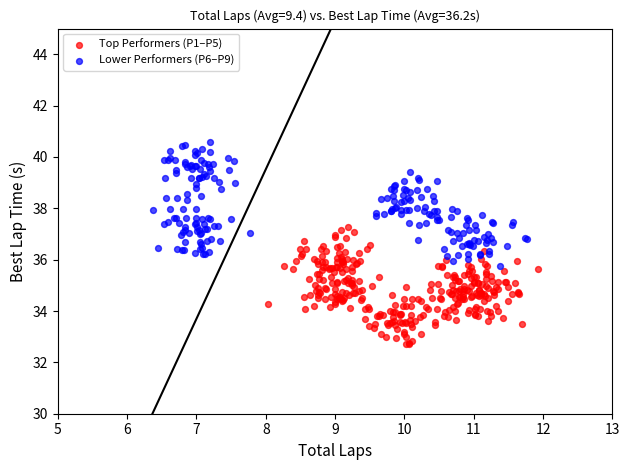

Which series contains the highest Y value?

Lower Performers (P6–P9)